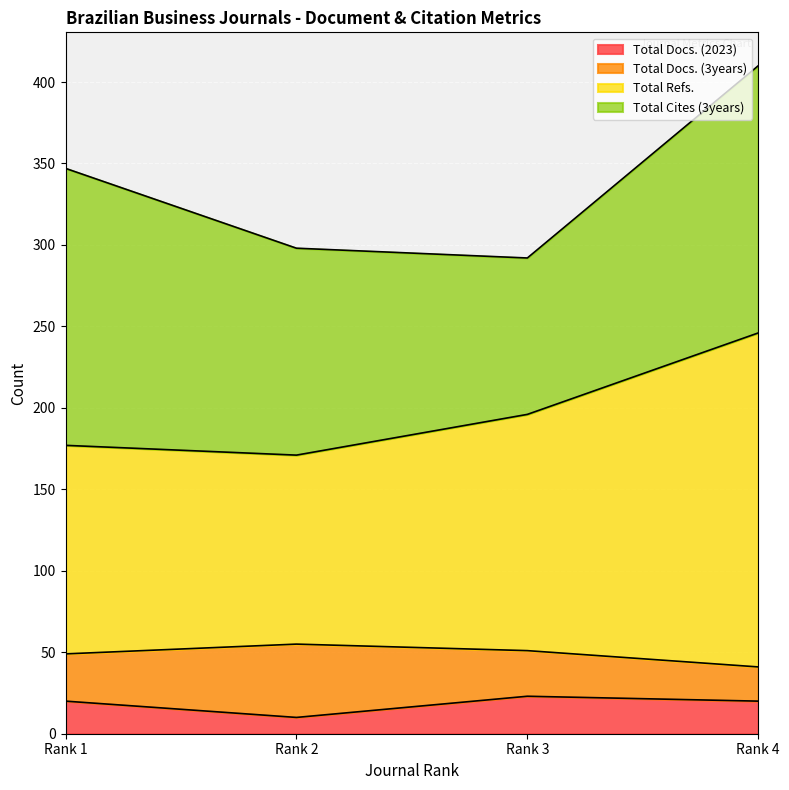

What is the lowest value of the Total Docs. (2023) series?

10